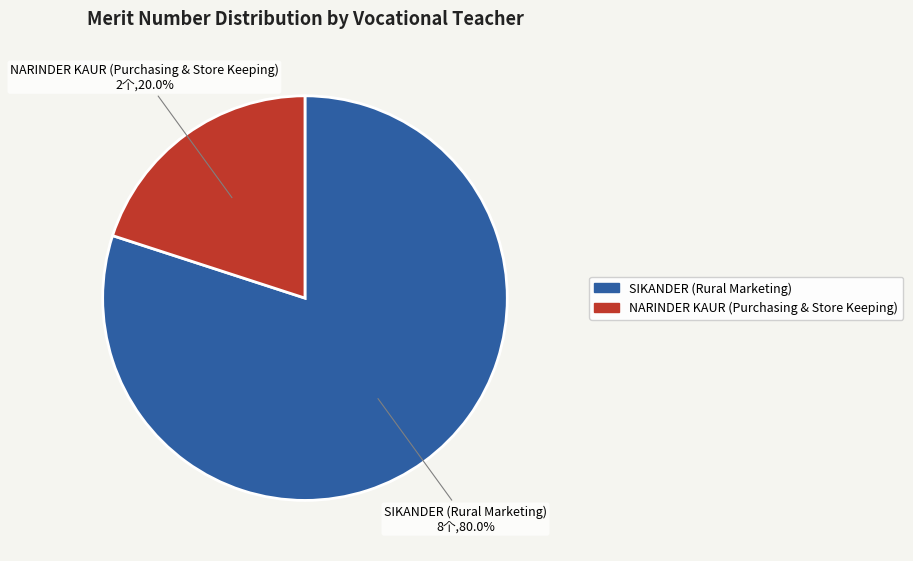

To the nearest percent, what portion does SIKANDER (Rural Marketing) represent?

80%